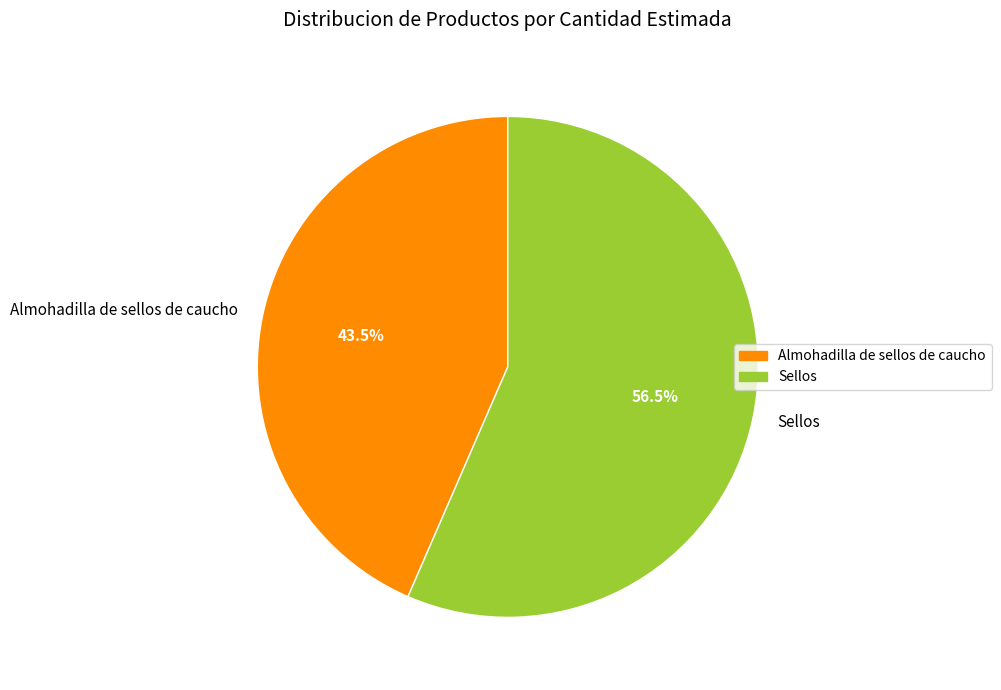

Which has a higher value, Sellos or Almohadilla de sellos de caucho?

Sellos